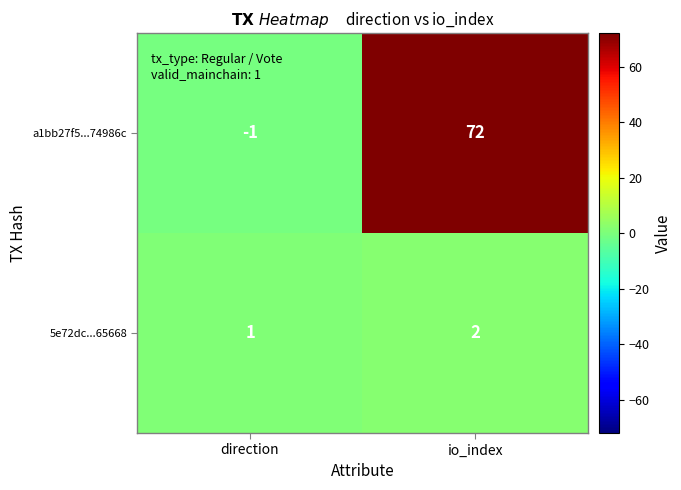

How many values in the a1bb27f5...74986c series are below 72?

1